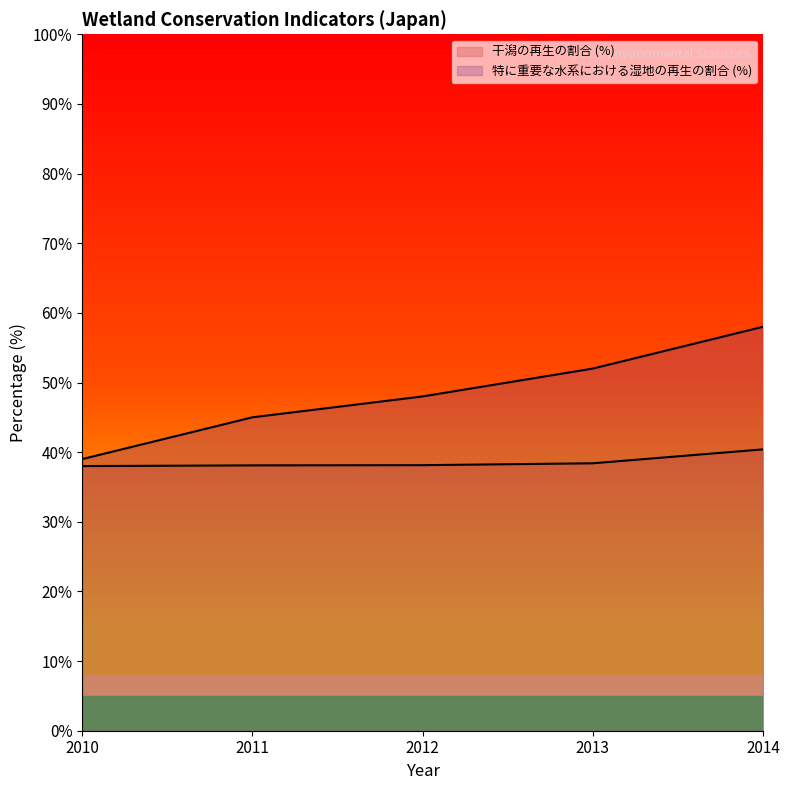

What is the difference between the 干潟の再生の割合 (%) values at 2011 and 2010?

0.1